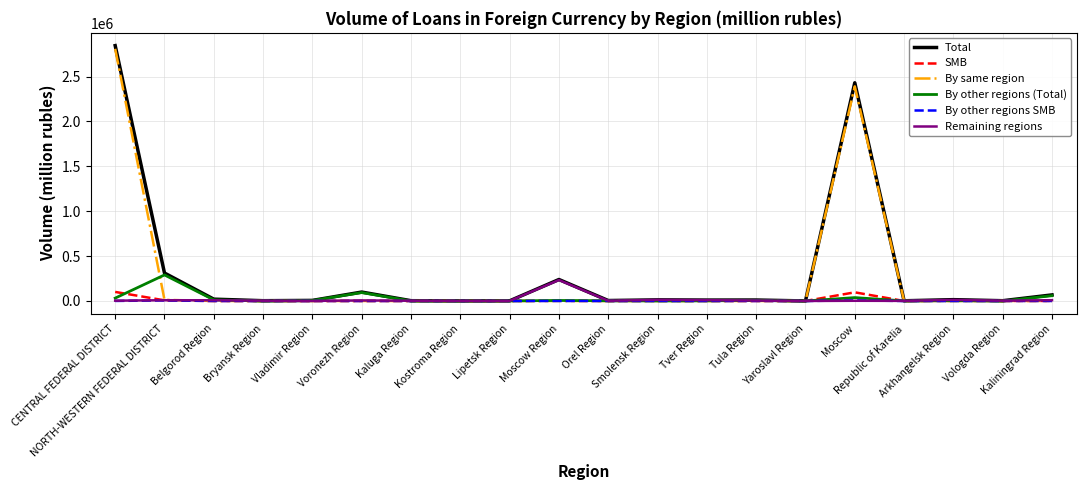

What is the highest value of the Total series?

2844704